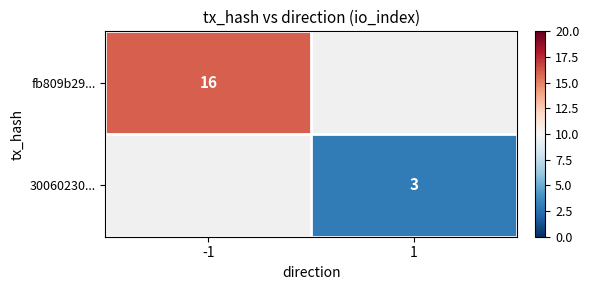

Count the number of data series in this chart.

2